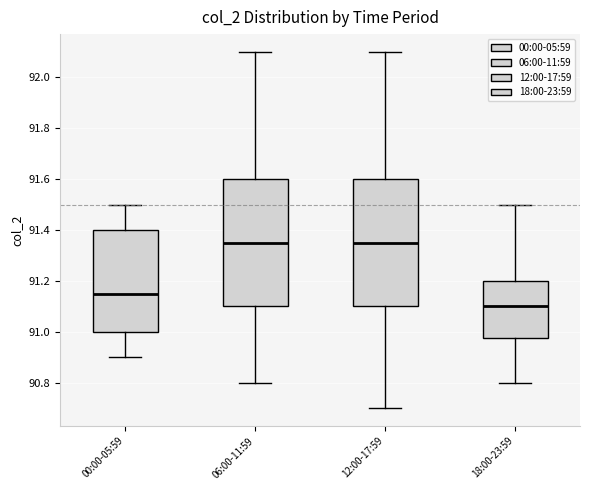

Where does the median line of the box for 06:00-11:59 sit on the y-axis? The values are not printed on the chart, so give them approximately, as read against the axis.

91.36